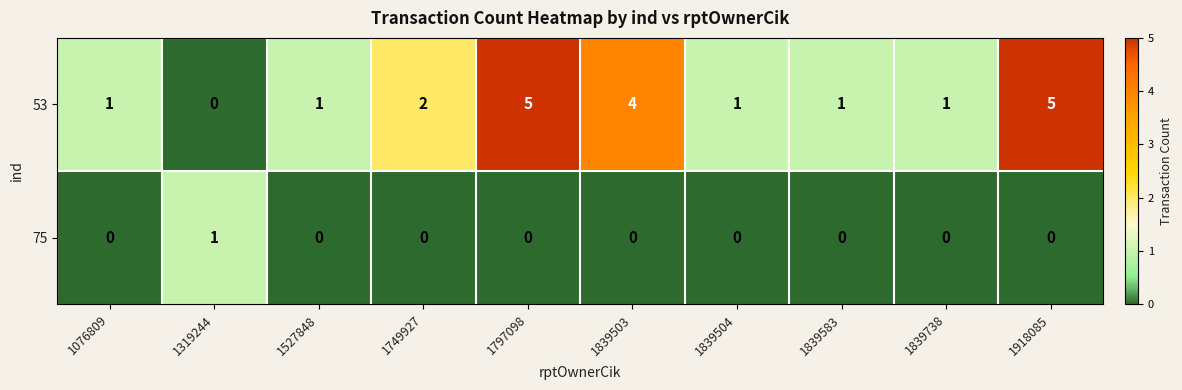

Which series has the widest spread of values?

53